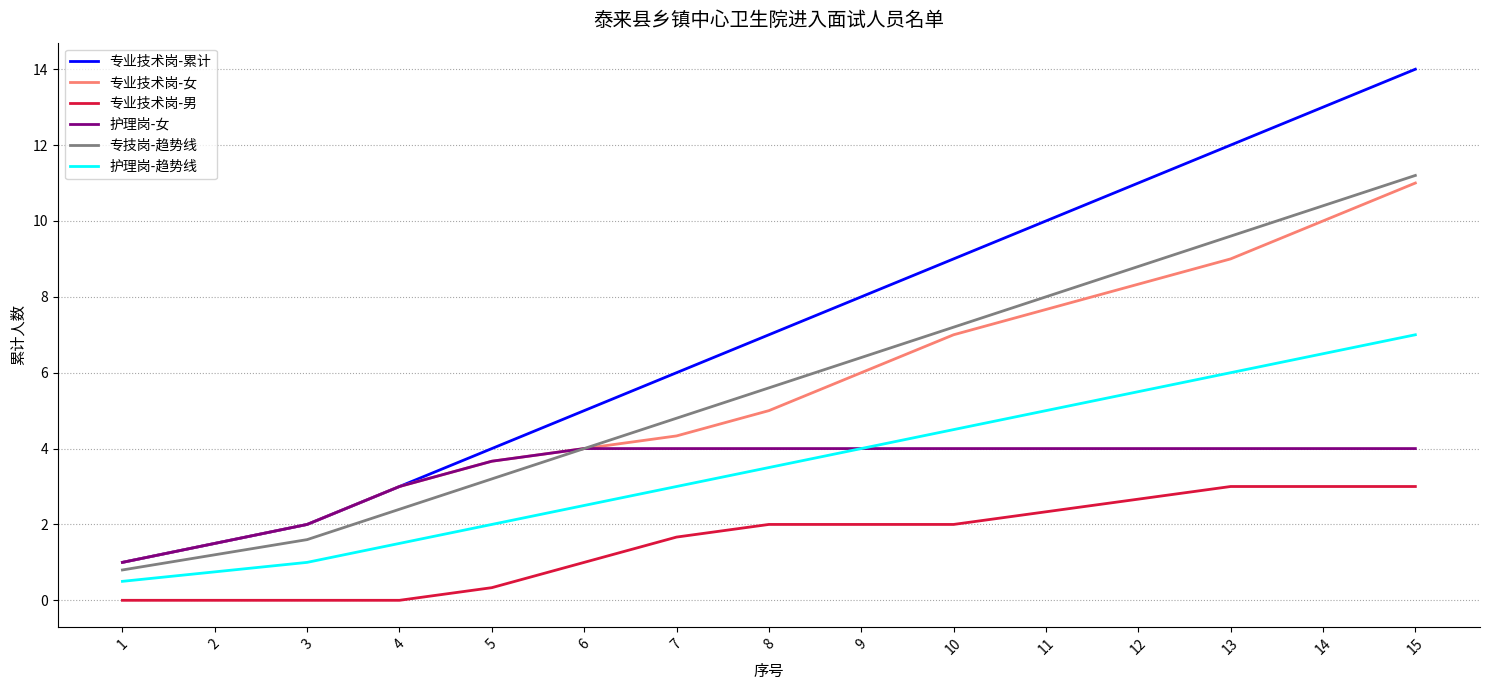

What is the difference between the maximum and minimum values in the 护理岗-女 series?

3.0